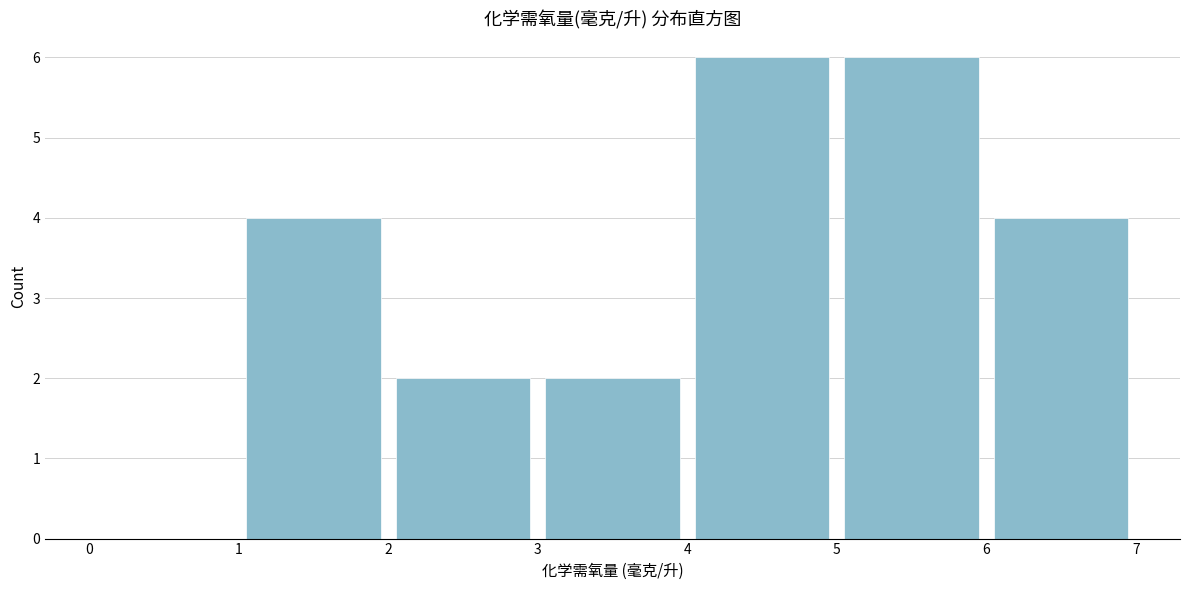

What is the height of the bar covering 4 to 5 on the x-axis? The values are not printed on the chart, so give them approximately, as read against the axis.

6